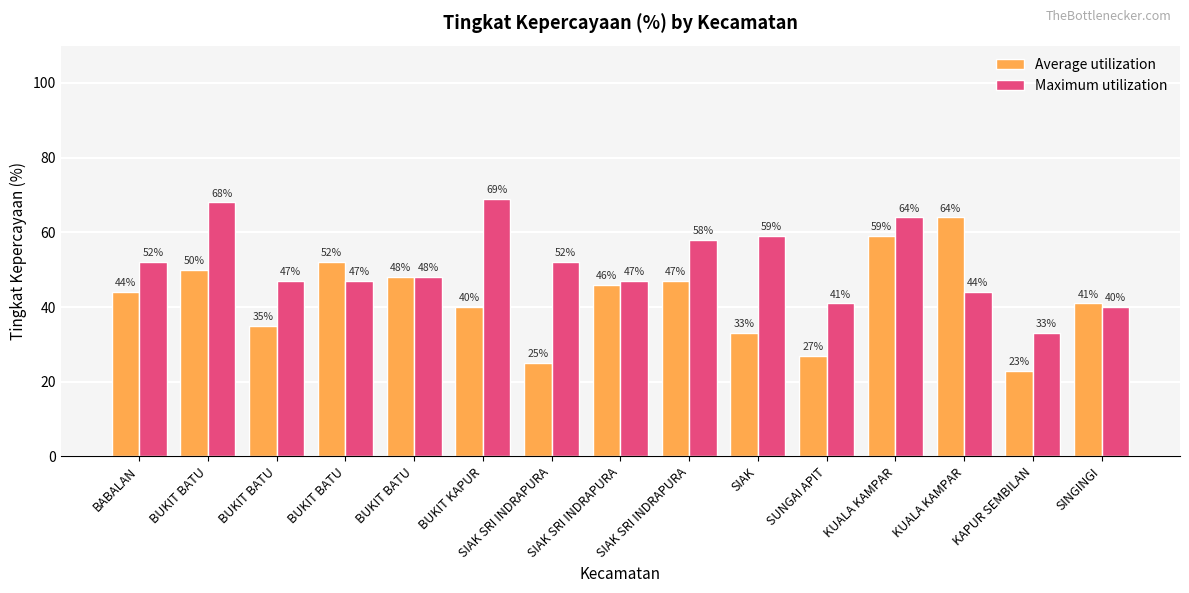

Between KAPUR SEMBILAN and BUKIT BATU, which is larger?

BUKIT BATU